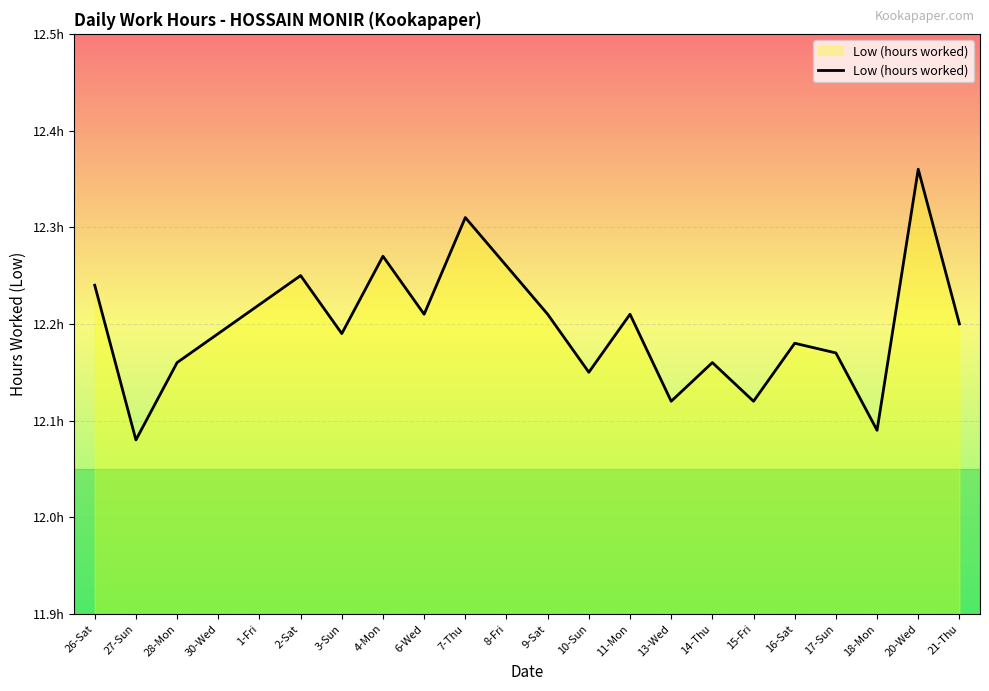

Does the chart display data point markers on the line(s)?

No